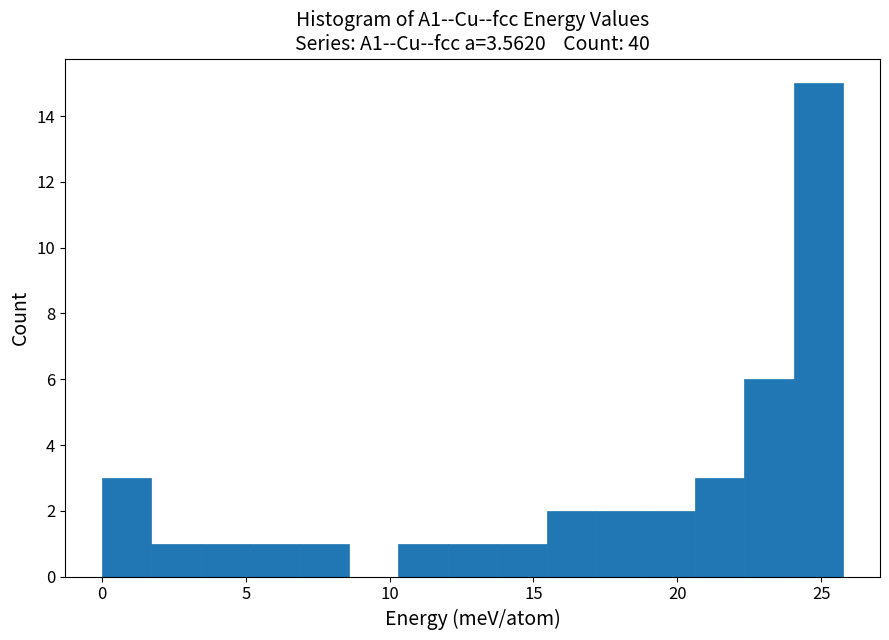

Around what value on the x-axis is the tallest bar? Give the approximate position of its centre, as read against the axis.

25.0